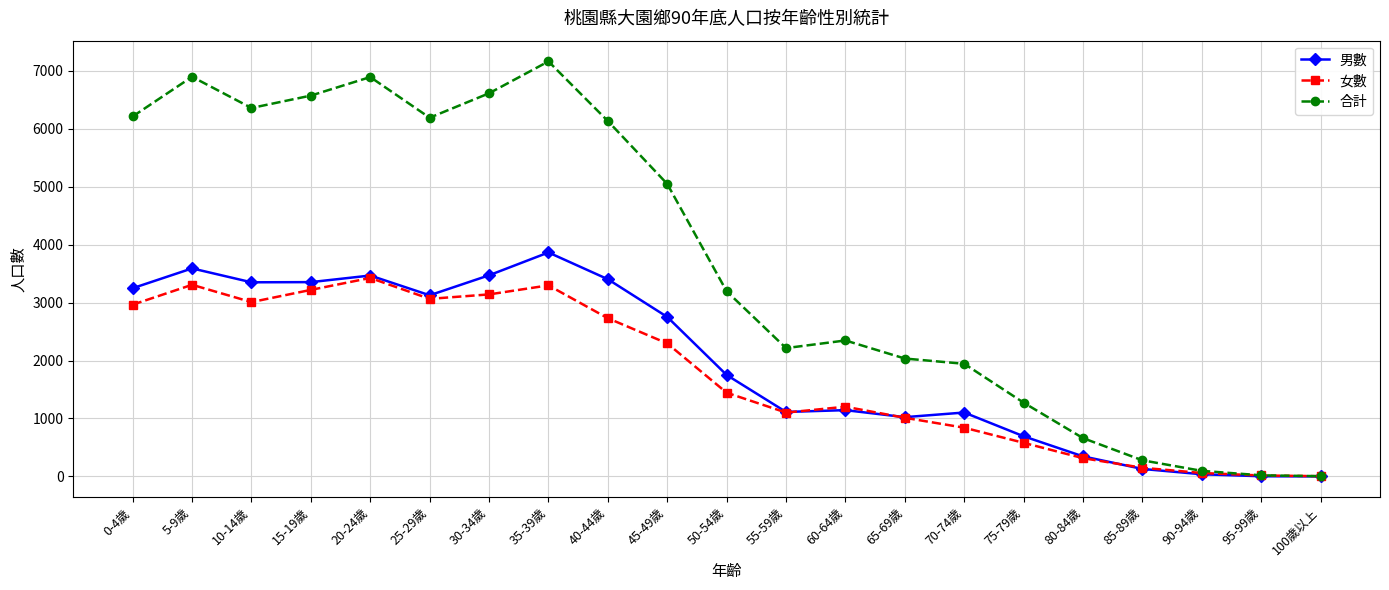

What is the label of the 7th point from the right?

70-74歲